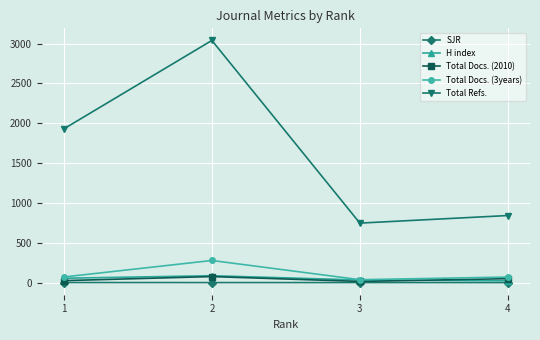

What is the spread (max minus min) of values at 2?

3038.4